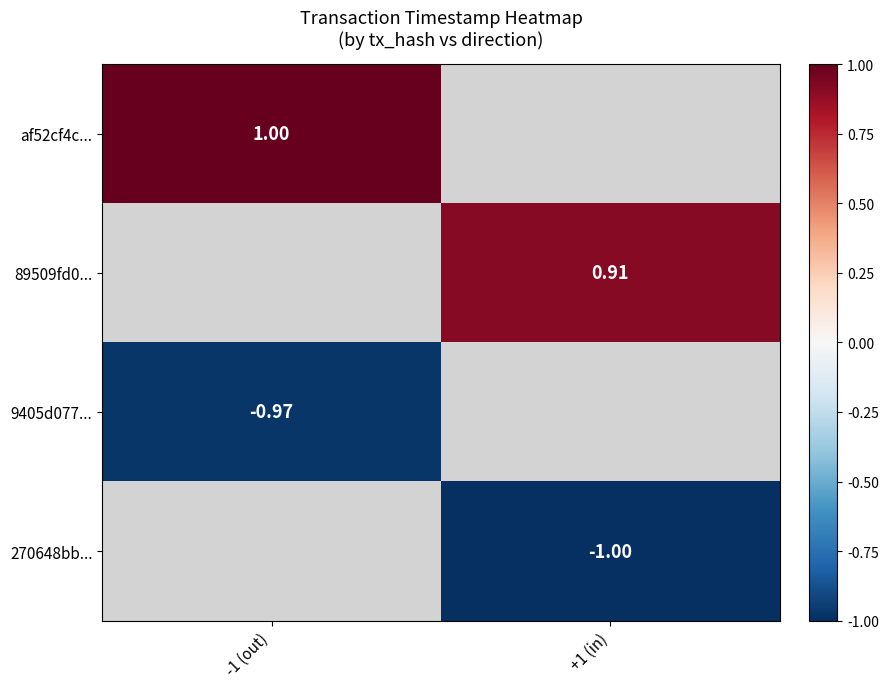

How many distinct data groups are displayed?

4